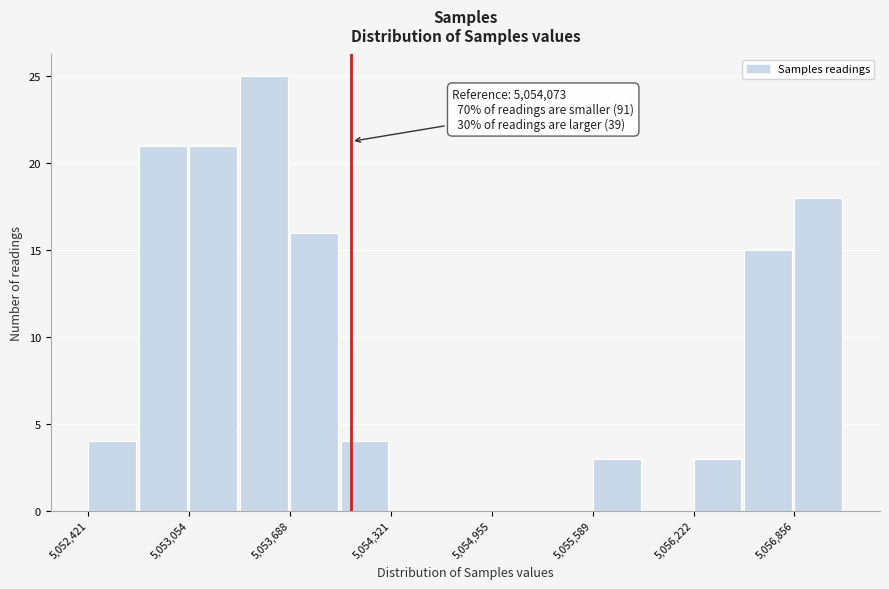

Around what value on the x-axis is the tallest bar? Give the approximate position of its centre, as read against the axis.

5053500